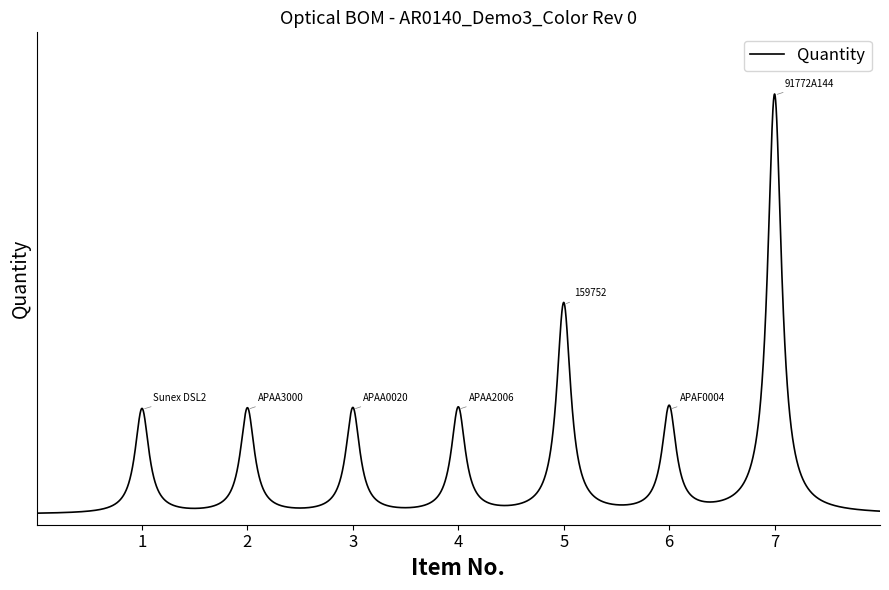

Does the chart have visible grid lines?

No